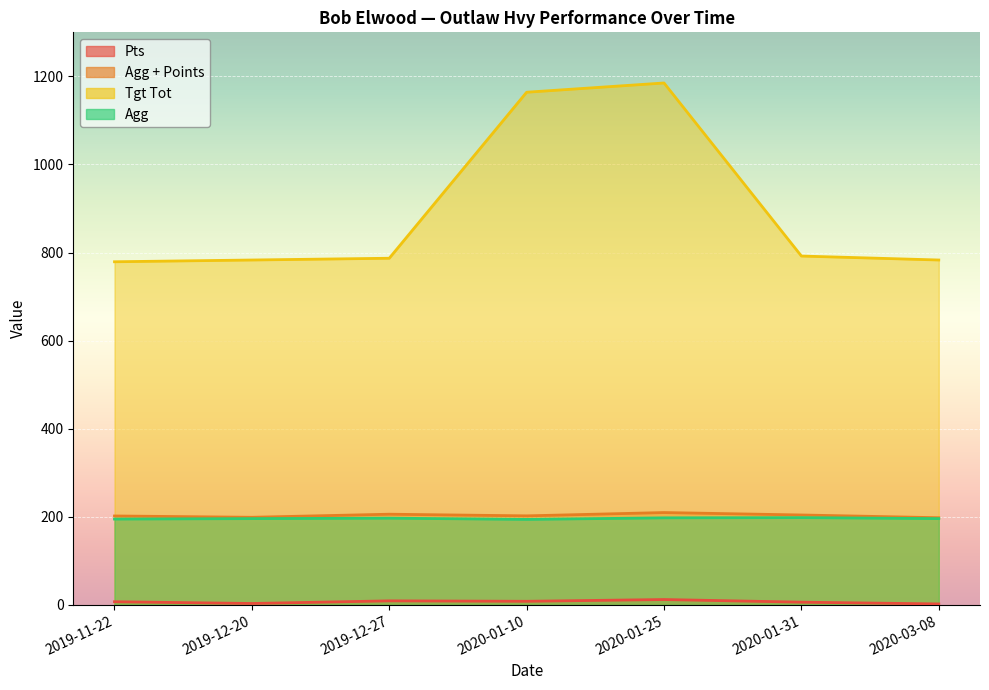

Where is Agg + Points nearest to the value 203?

2020-01-10